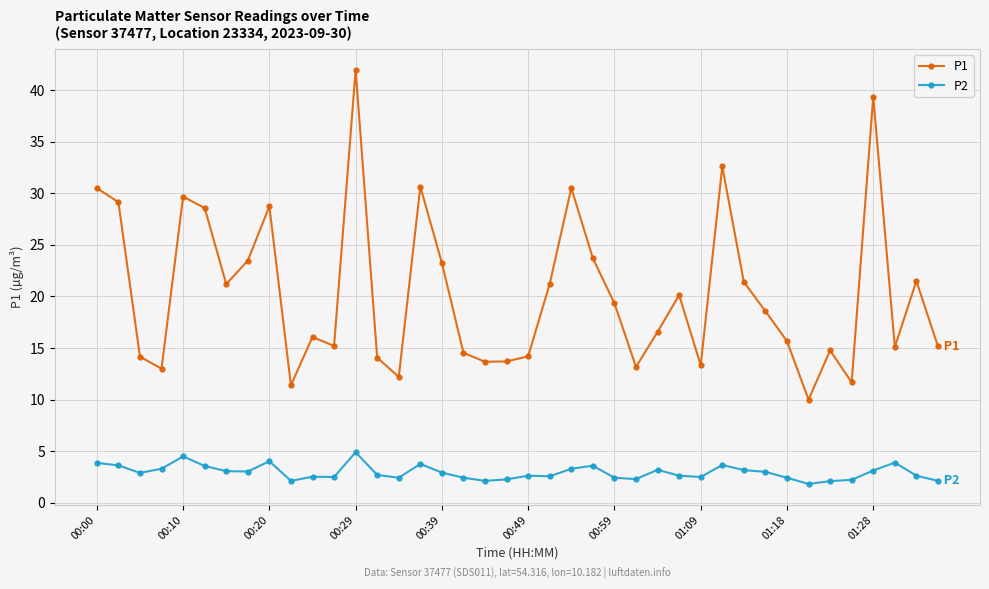

Count the number of categories in the chart.

40